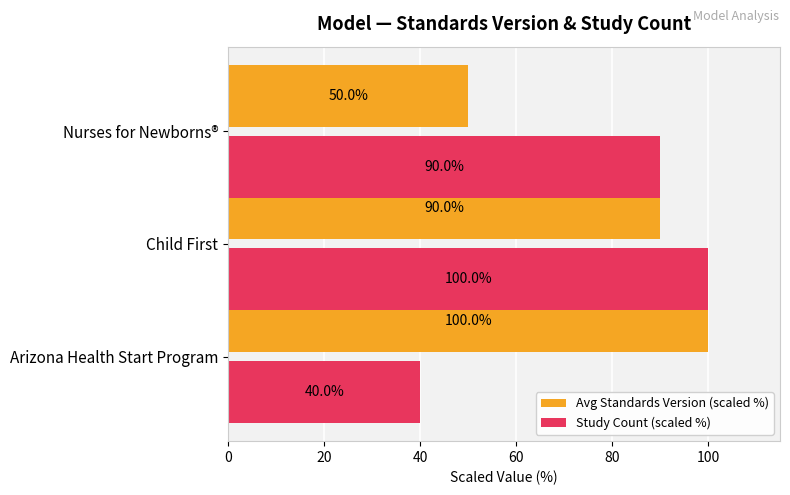

The Study Count (scaled %) series shows 139 at Nurses for Newborns®. True or false?

False